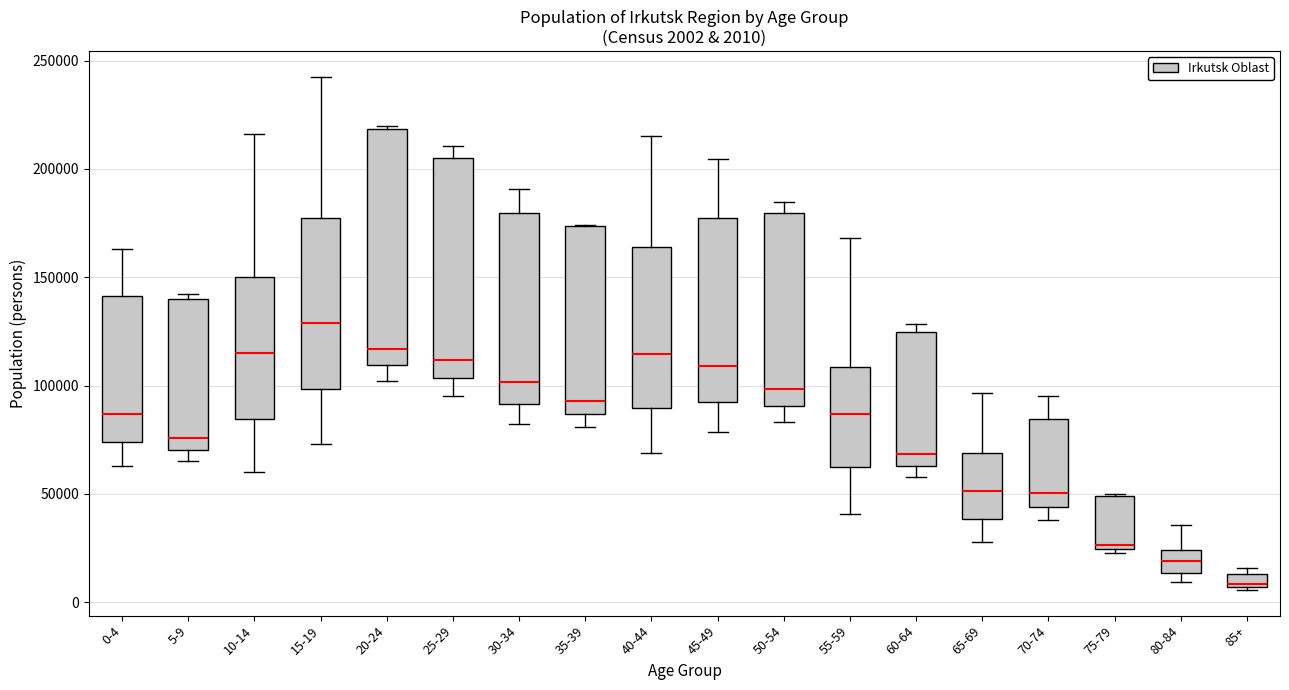

Comparing the boxes themselves (not the whiskers), which one is the tallest?

20-24